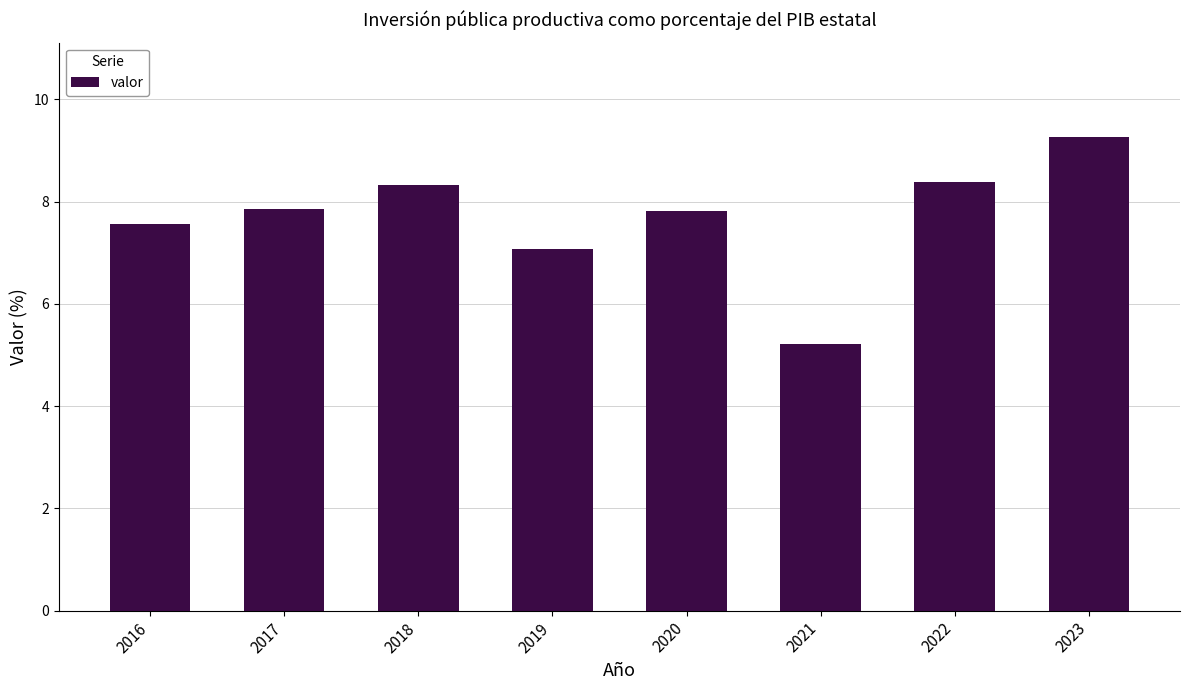

Are the bars horizontal?

No